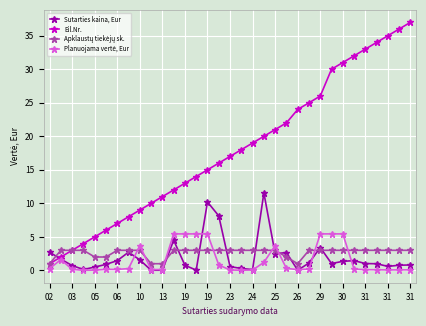

Which series has the widest spread of values?

Eil.Nr.